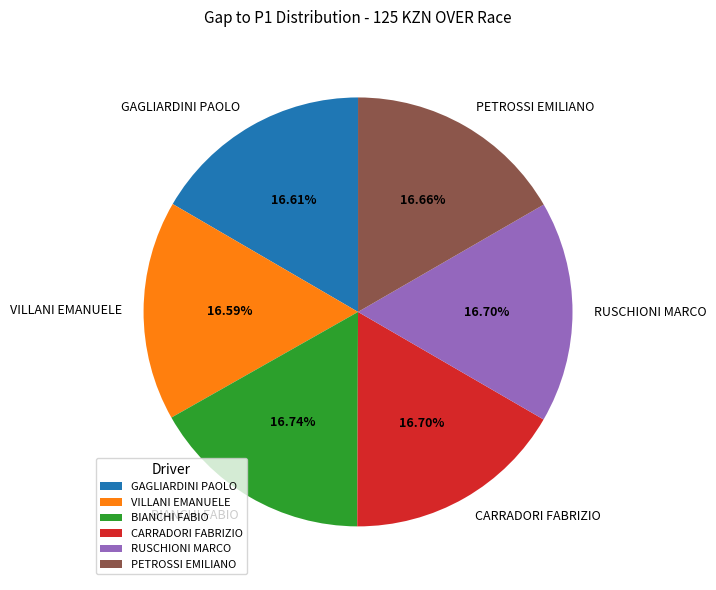

How many slices are in this pie chart?

6